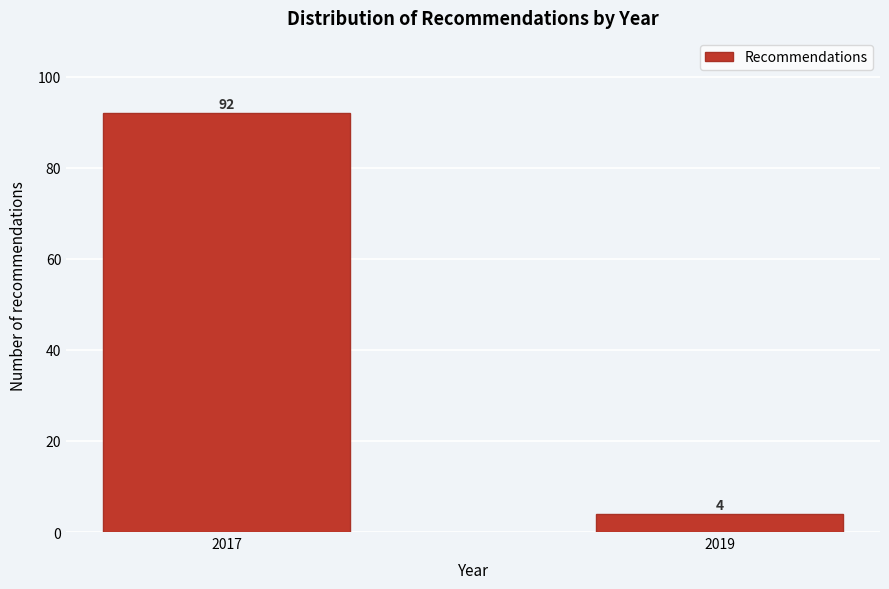

Reading right to left, extract all data points from this chart.

4	92